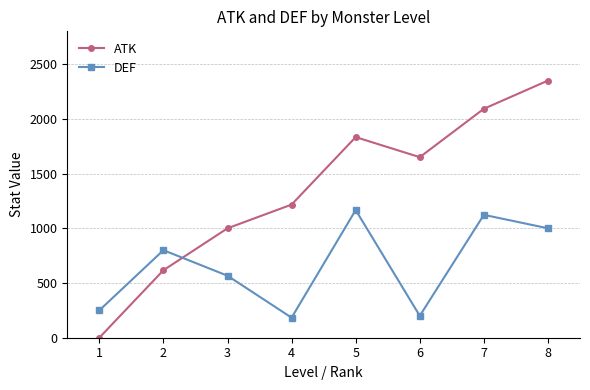

Is this an area chart (filled region under the line)?

No